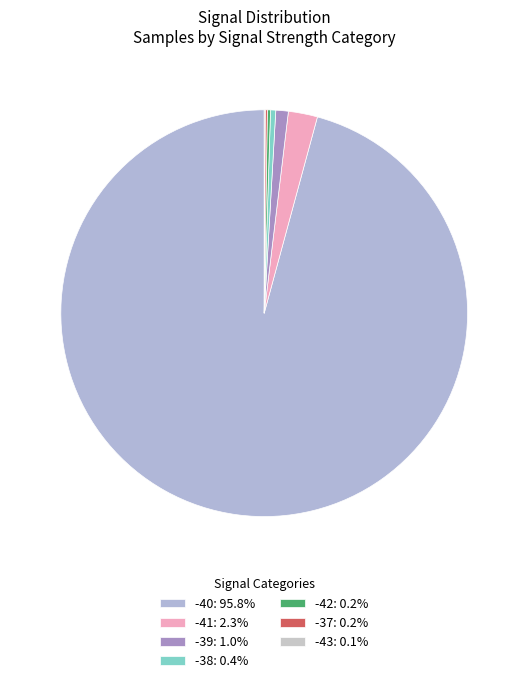

Is there any slice that represents more than half of the pie?

Yes